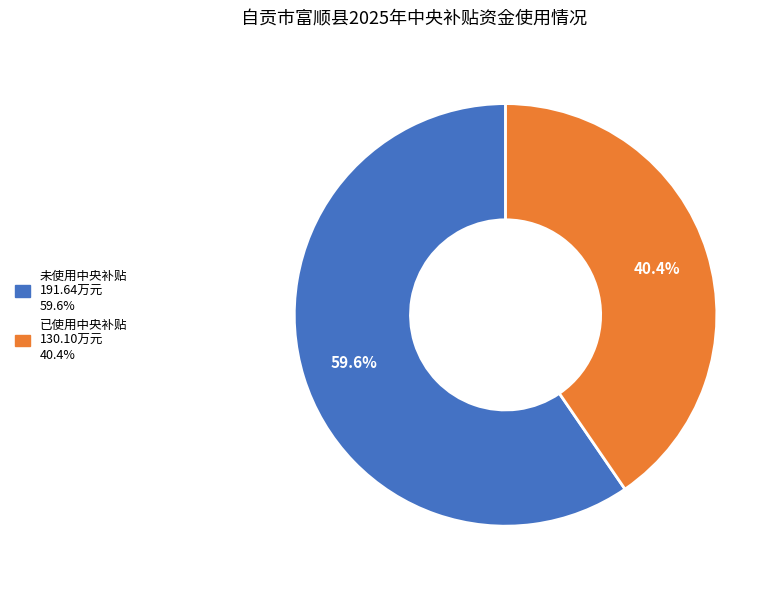

Is there a majority slice in this chart?

Yes